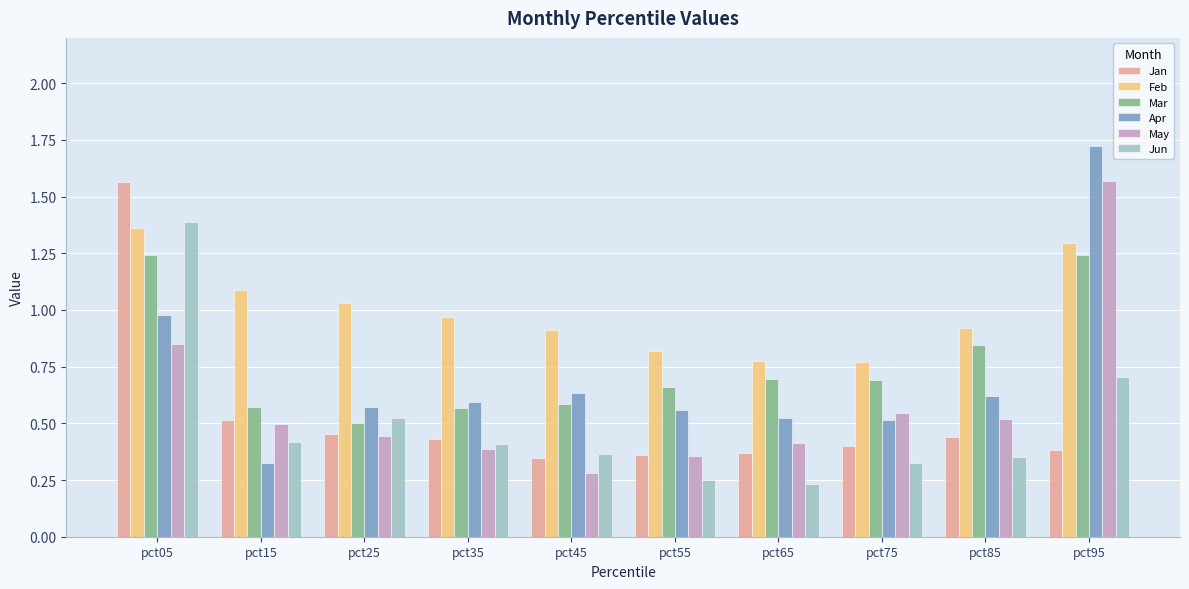

Which label corresponds to the largest value in the chart?

pct95